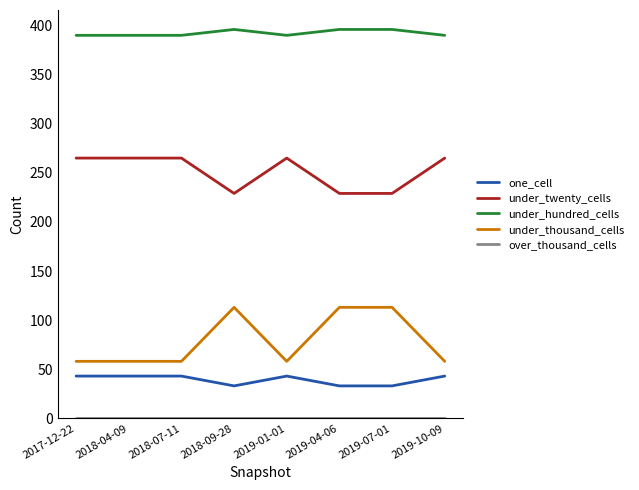

What is the highest value of the under_twenty_cells series?

265